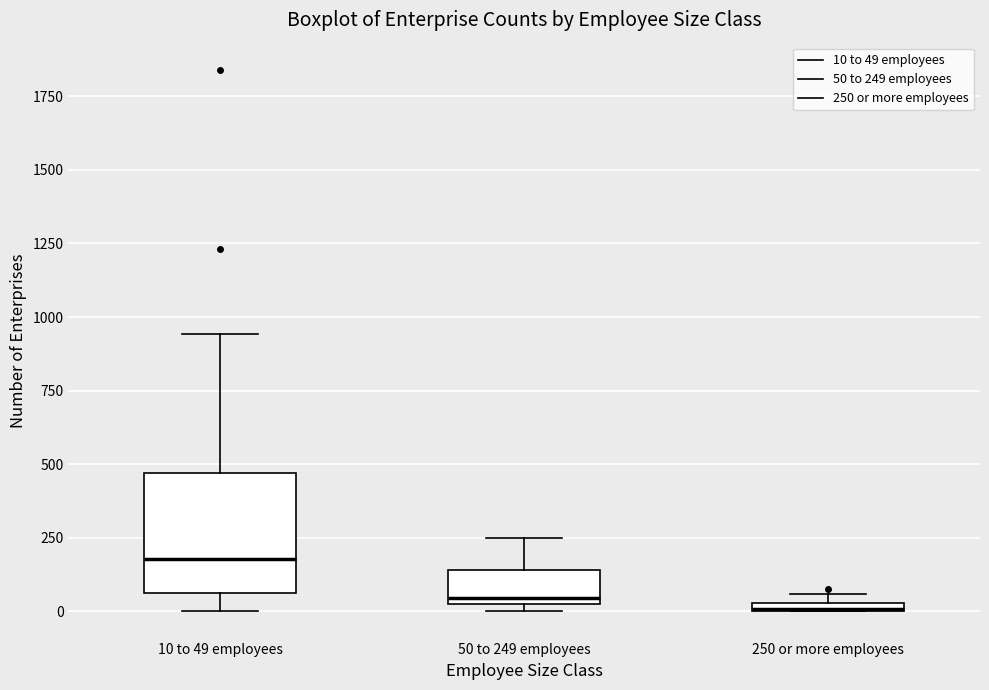

Which box is the tallest, from its lower edge to its upper edge?

10 to 49 employees